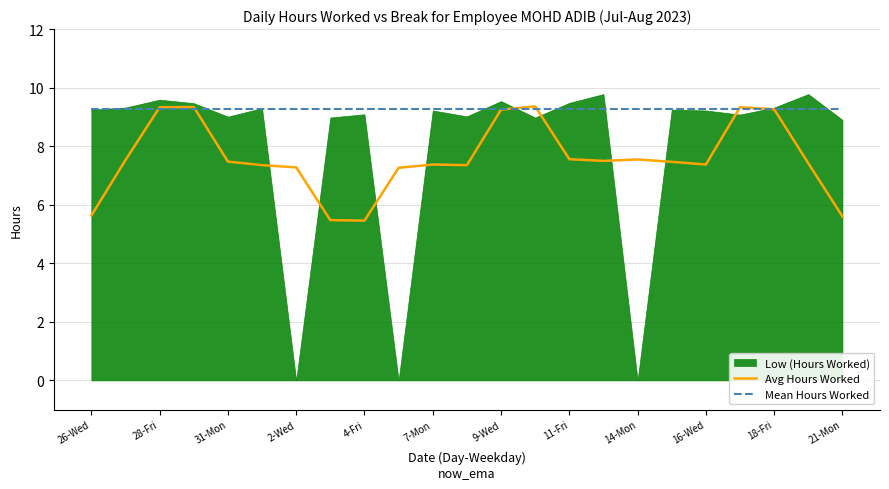

True or false: Mean Hours Worked has a value of 9.3 at 18-Fri.

True